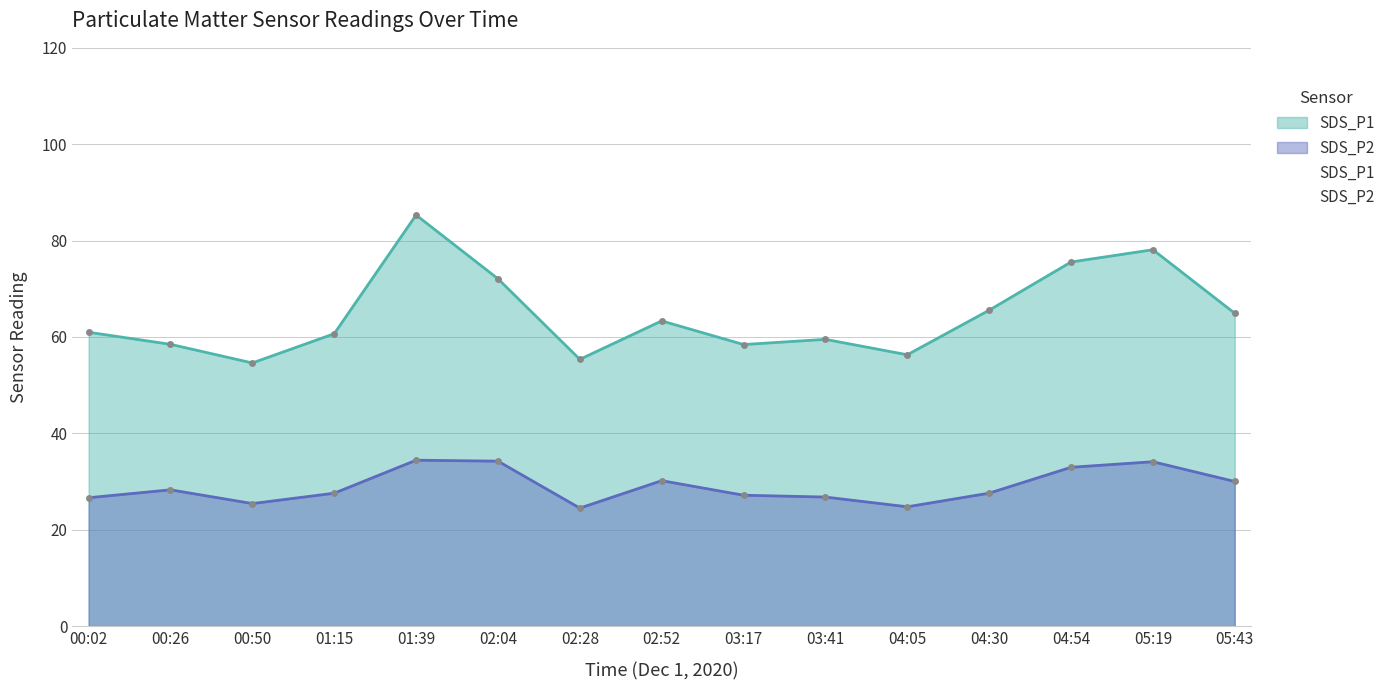

Rank the categories by SDS_P2 value from lowest to highest.

02:28, 04:05, 00:50, 00:02, 03:41, 03:17, 01:15, 04:30, 00:26, 05:43, 02:52, 04:54, 05:19, 02:04, 01:39